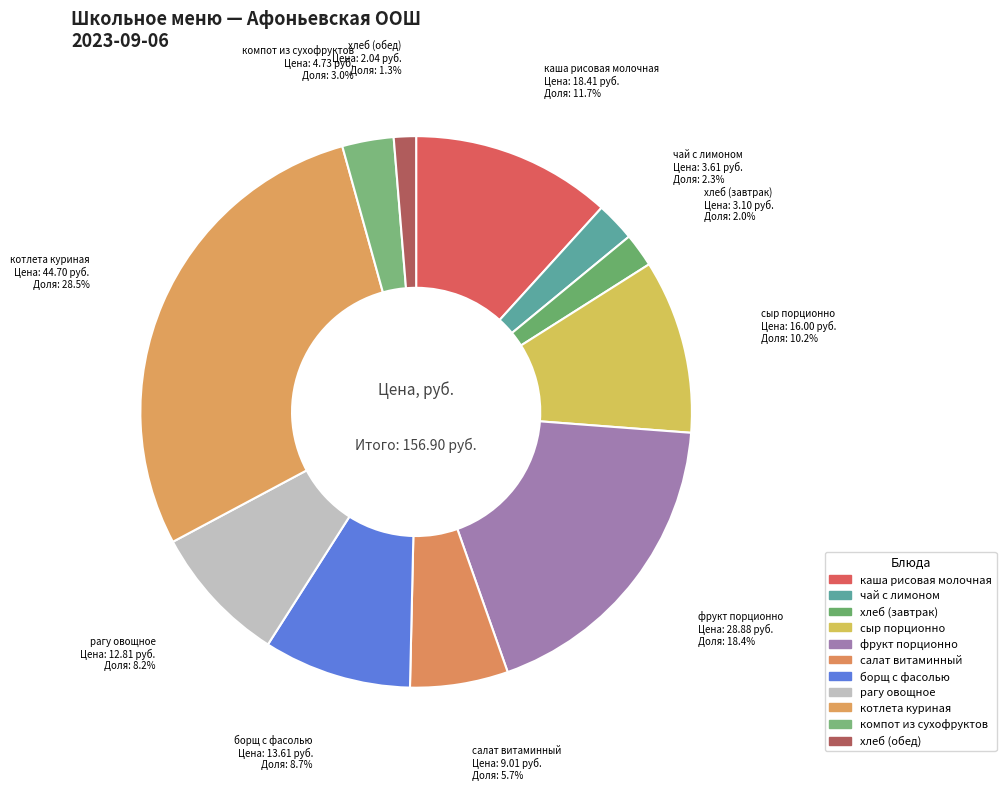

Which category has the biggest portion of the pie?

котлета куриная